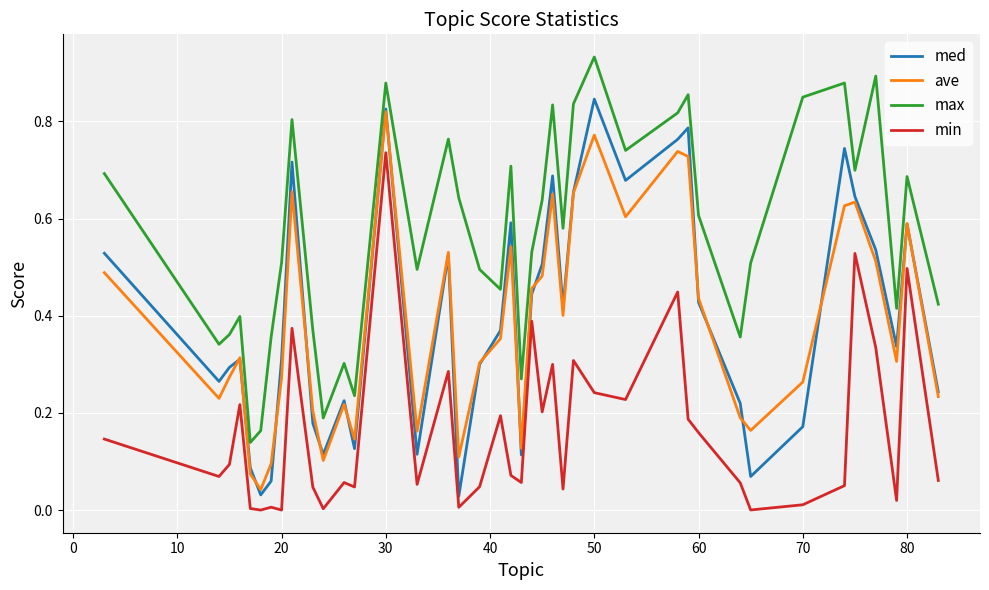

Which series has the largest total across all categories?

max